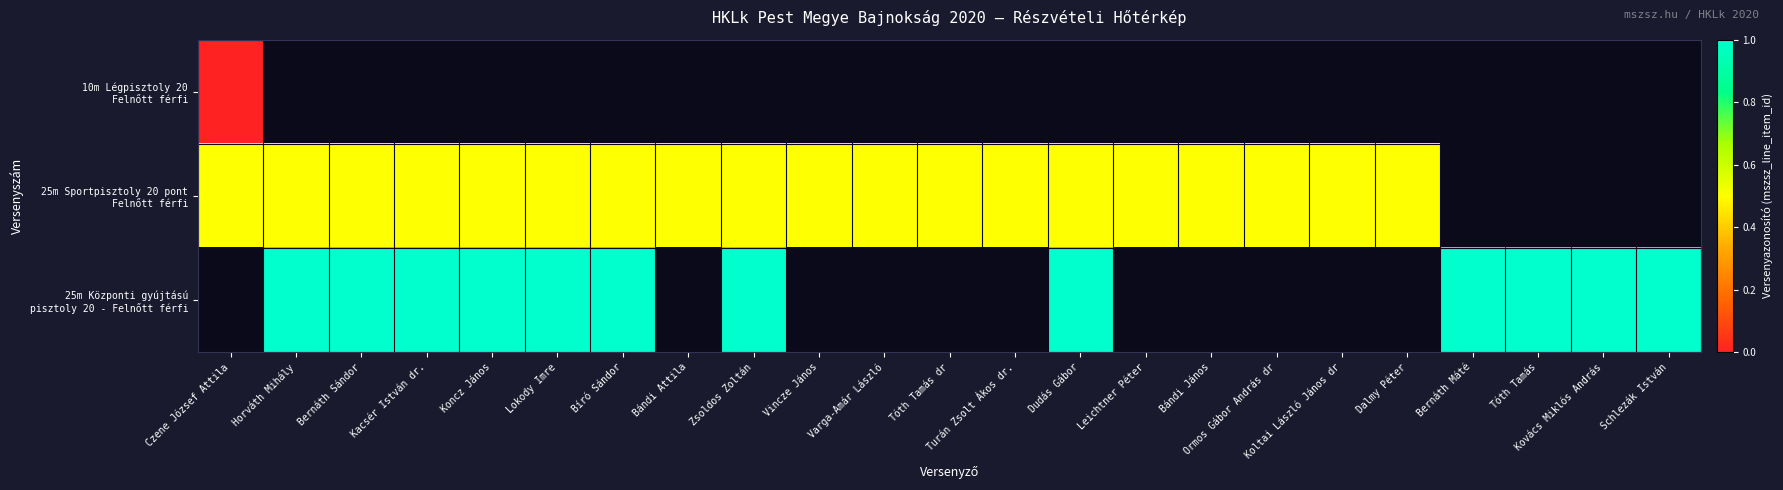

Rank the series at Dalmy Péter from lowest to highest value.

10m Légpisztoly 20 Felnőtt férfi, 25m Sportpisztoly 20 pont Felnőtt férfi, 25m Központi gyújtású pisztoly 20 - Felnőtt férfi